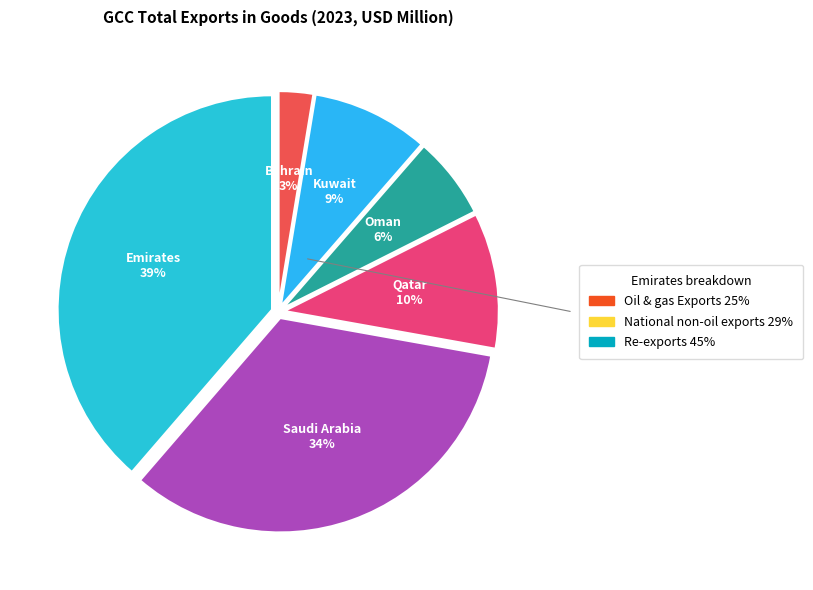

Is there any slice that represents more than half of the pie?

No